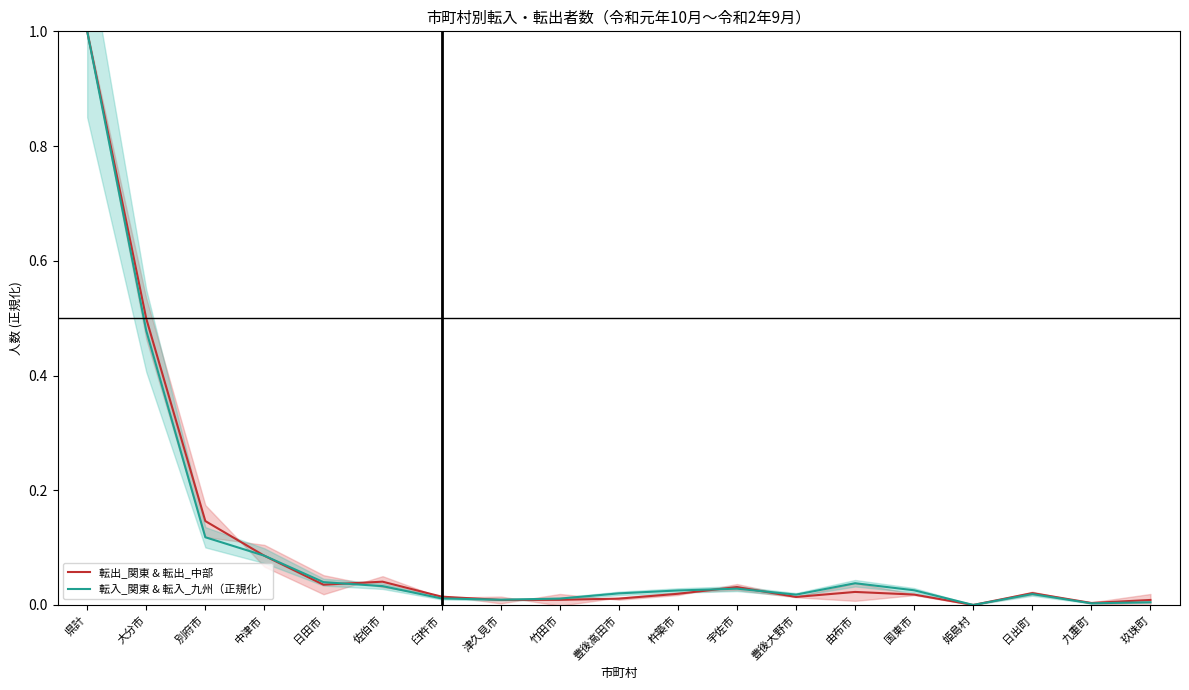

What are all the series names shown in the legend?

転出_関東 & 転出_中部, 転入_関東 & 転入_九州（正規化）